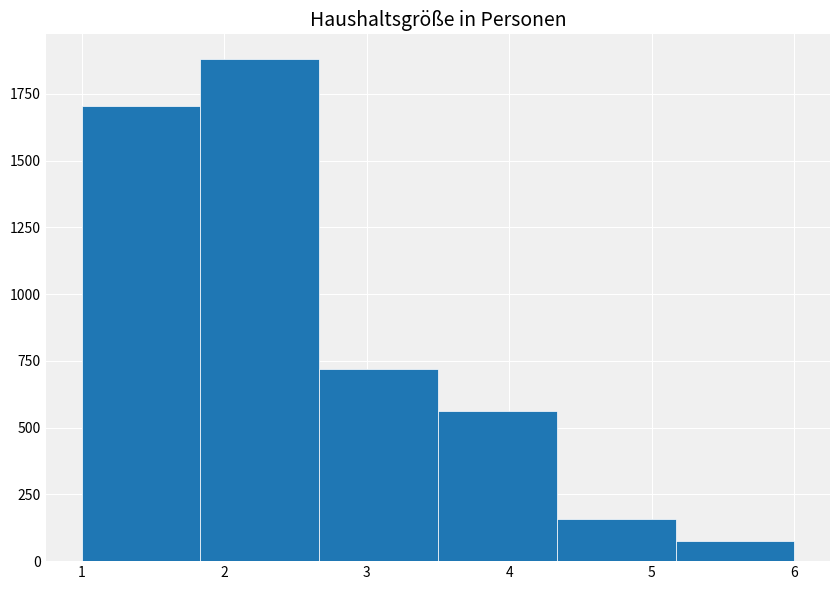

Reading left to right, list every bar in this chart as the range it spans on the x-axis followed by its height. Neither the bar edges nor the heights are printed on the chart, so give them approximately, as read against the axes.

1.0 to 1.8: 1700
1.8 to 2.7: 1900
2.7 to 3.5: 700
3.5 to 4.3: 550
4.3 to 5.2: 150
5.2 to 6.0: 100